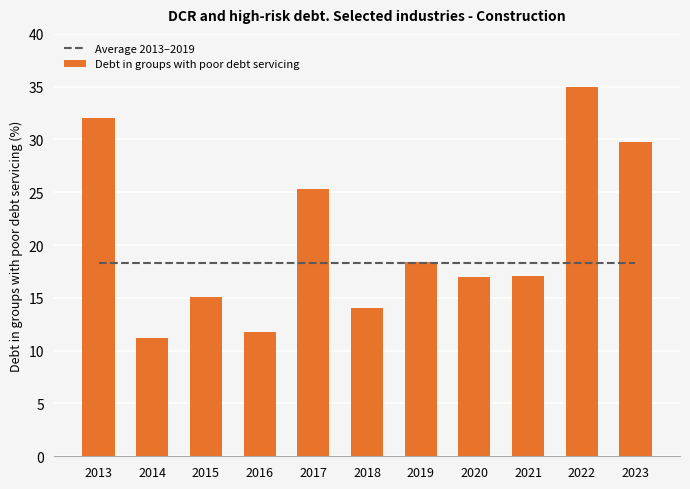

Which series has the largest range (max minus min)?

Debt in groups with poor debt servicing